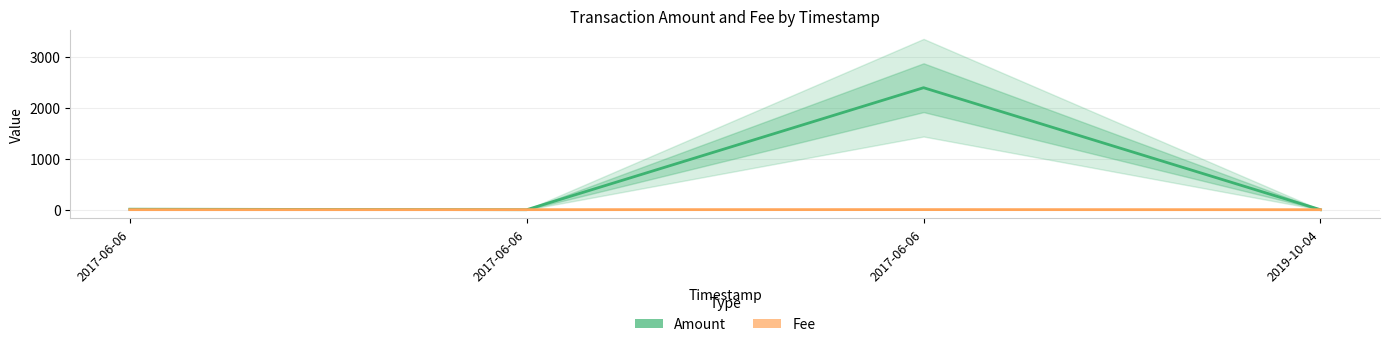

Between 2017-06-06 and 2019-10-04, which is larger?

2017-06-06